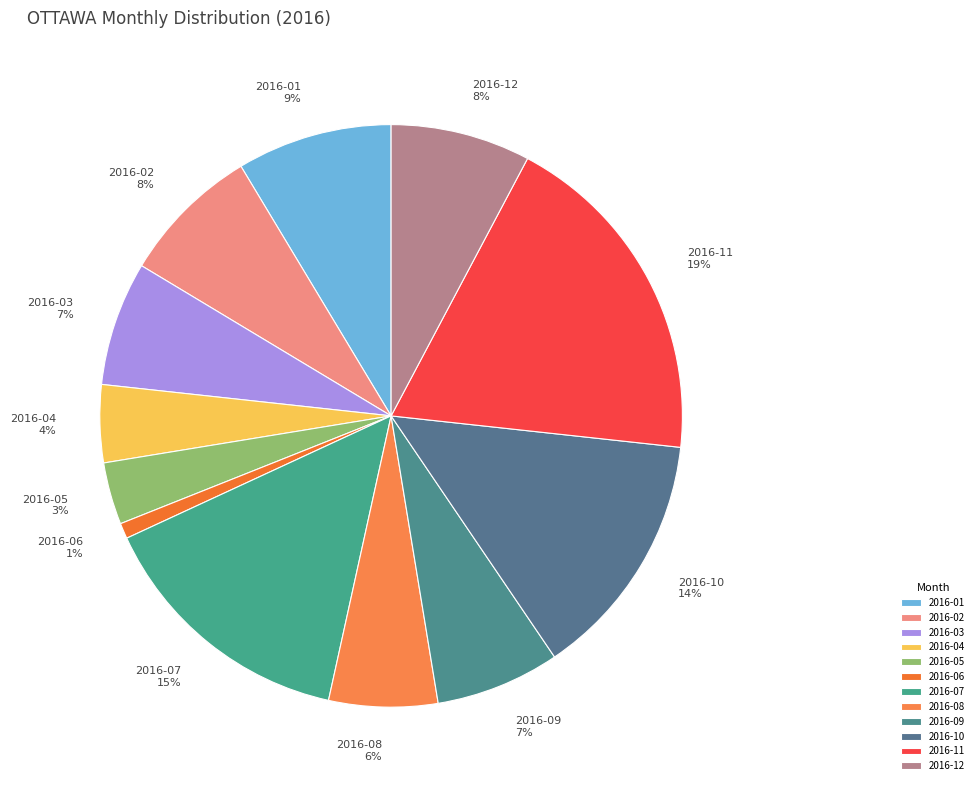

To the nearest percent, what percentage of the pie is 2016-06?

1%